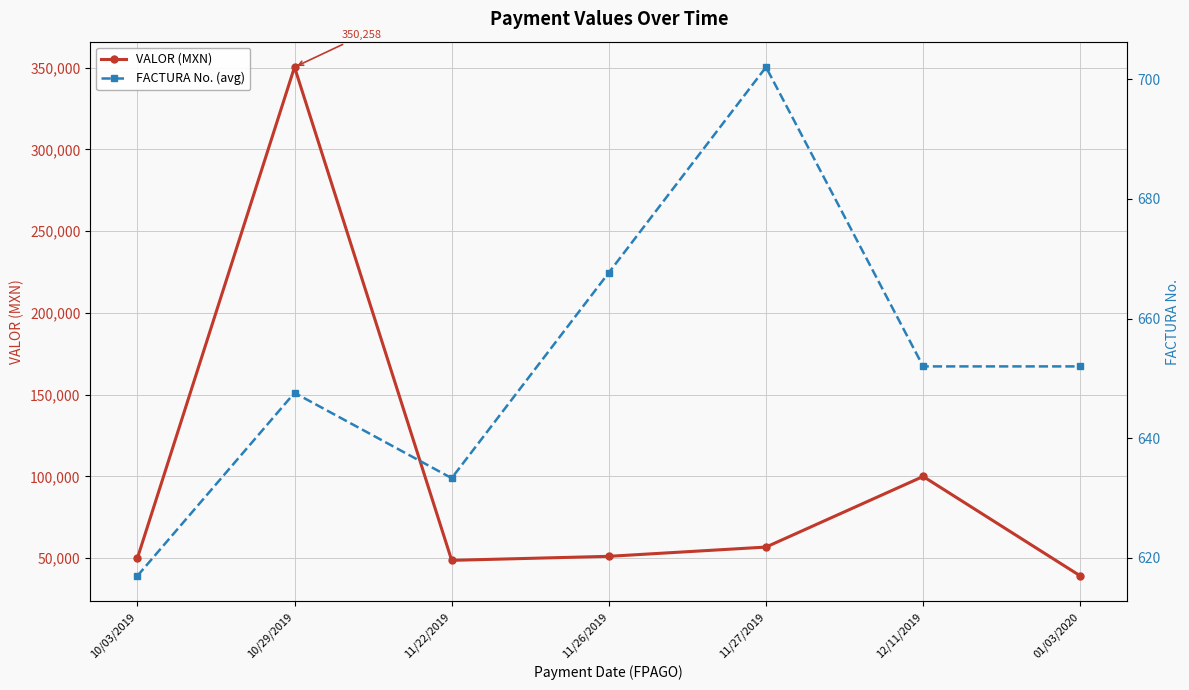

Reading left to right, what are all the values shown in this chart?

VALOR (MXN): 50000.0	350258.0	48720.0	51179.2	56840.0	100000.0	39200.0
FACTURA No. (avg): 617.0	647.6	633.3	667.7	702.0	652.0	652.0